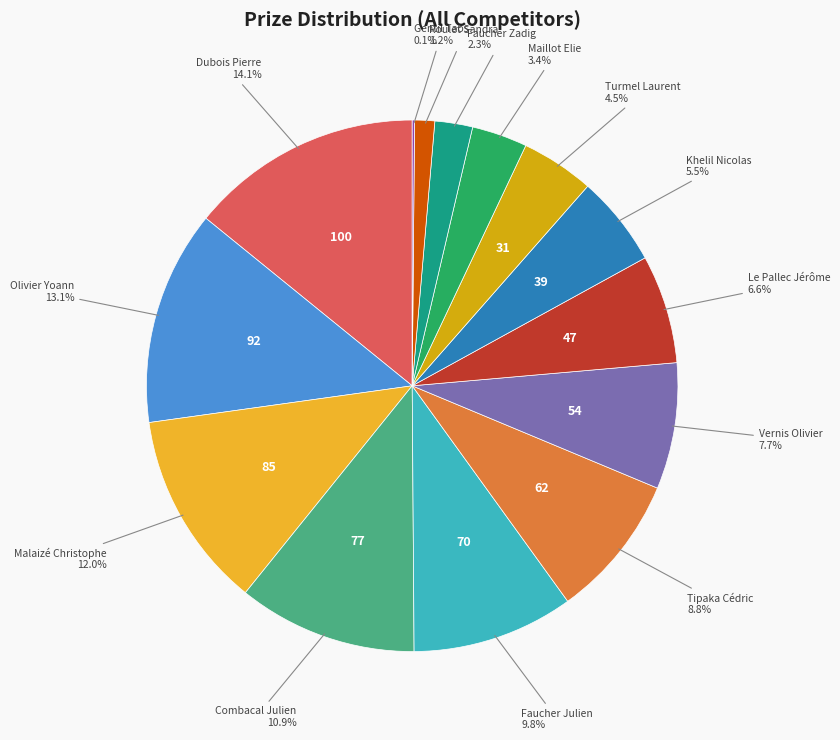

Is there any slice that represents more than half of the pie?

No